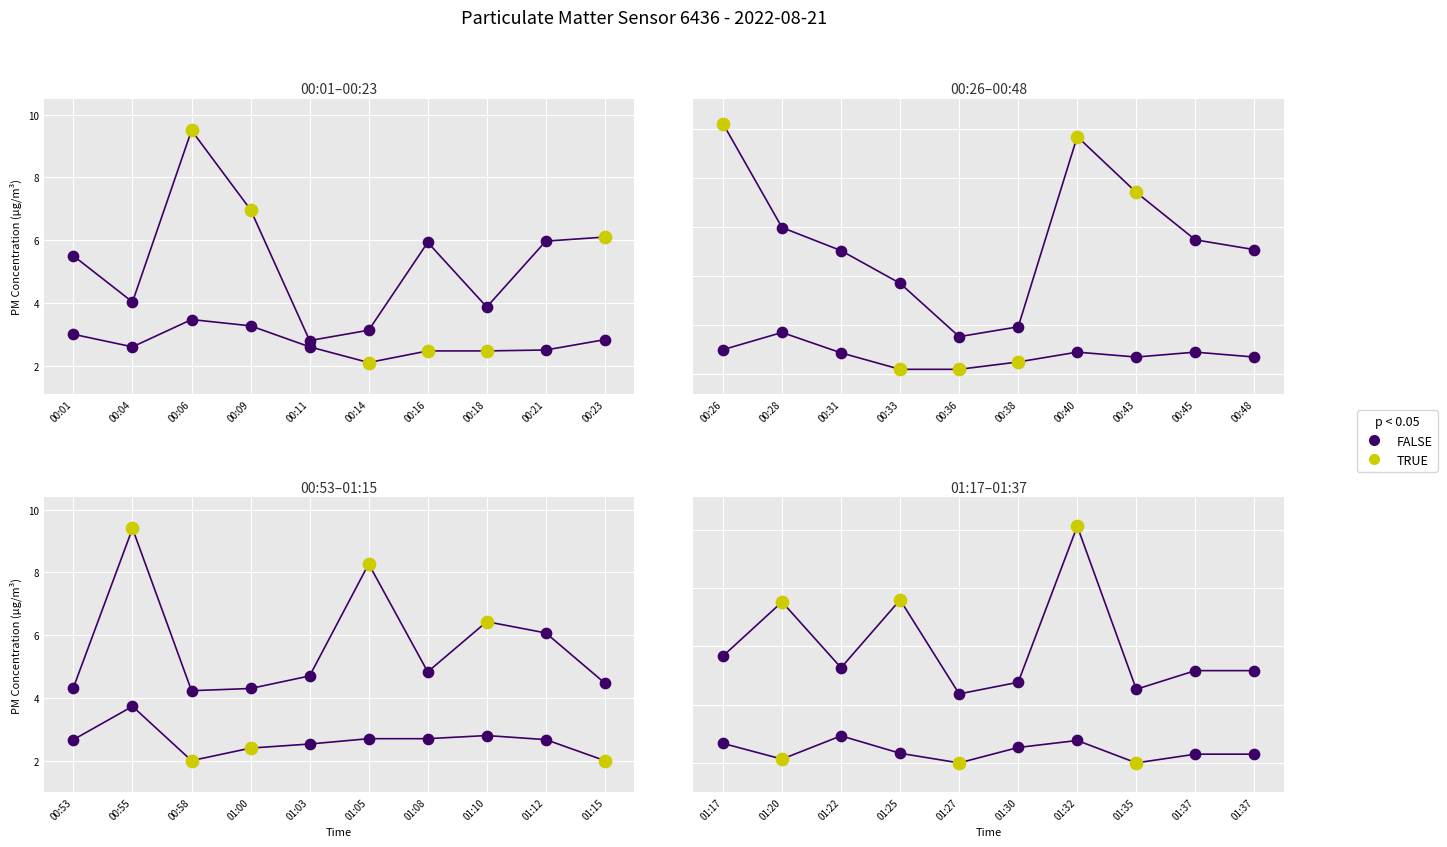

What is the total value across all series at 00:38?

6.4